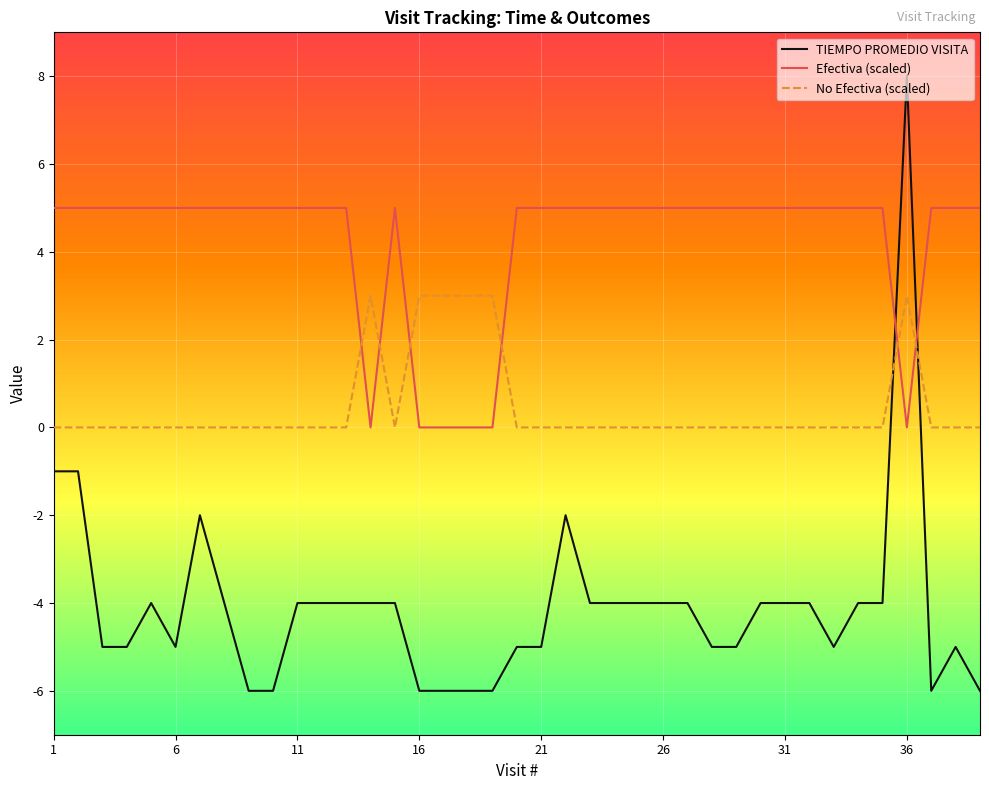

Rank the series by their average value, from lowest to highest.

TIEMPO PROMEDIO VISITA, No Efectiva (scaled), Efectiva (scaled)